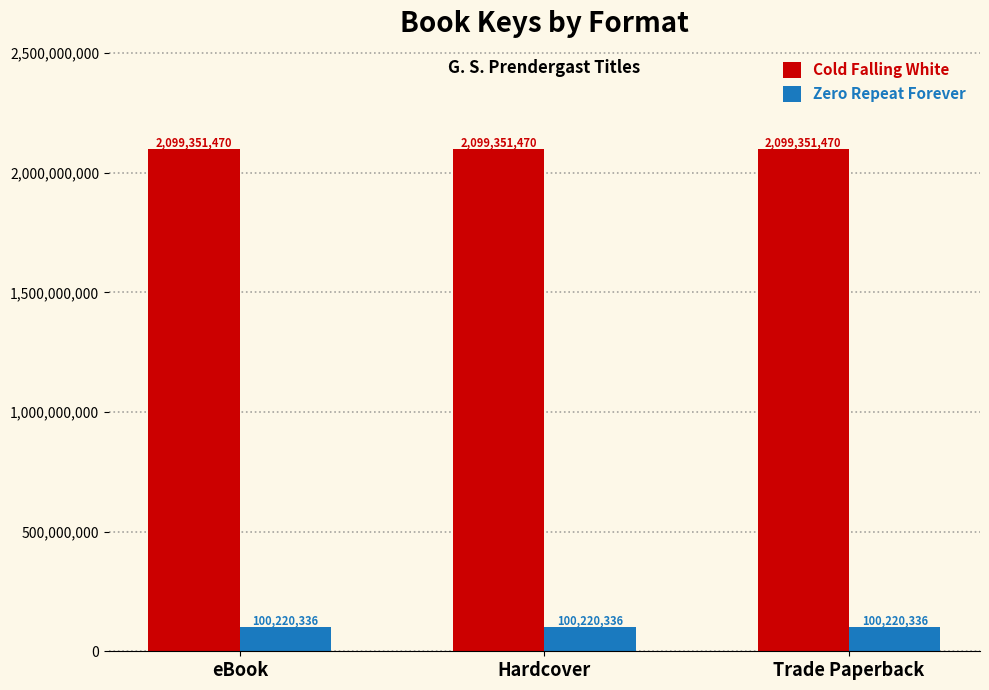

True or false: Cold Falling White has a value of 584168237 at eBook.

False